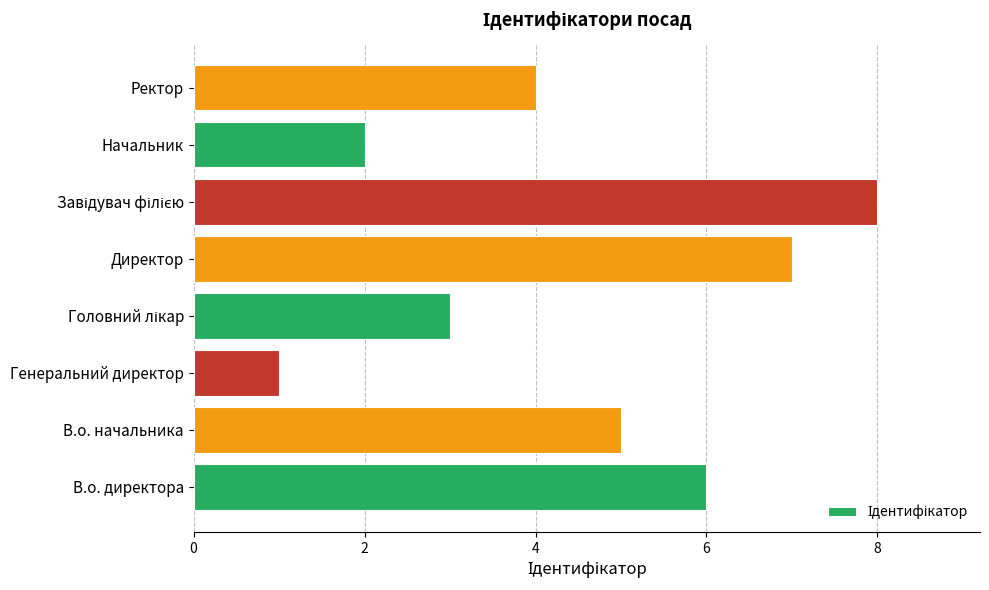

True or false: the data shows 3 at В.о. начальника.

False